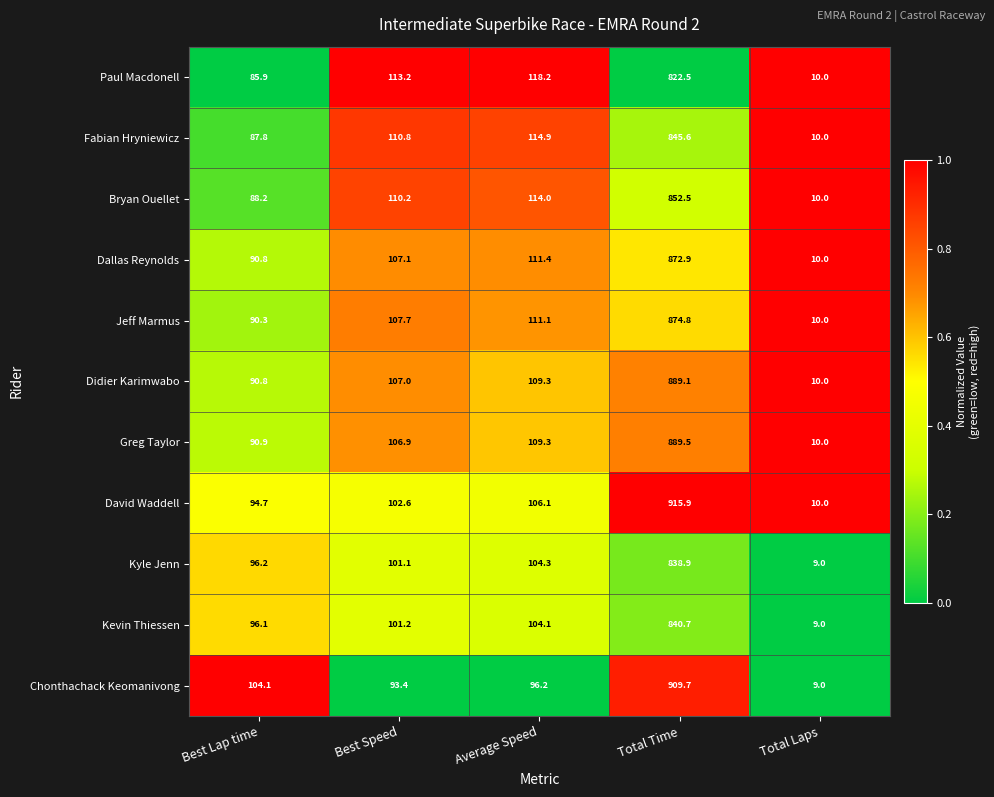

Is it true that Fabian Hryniewicz equals 87.8 at Best Lap time?

True